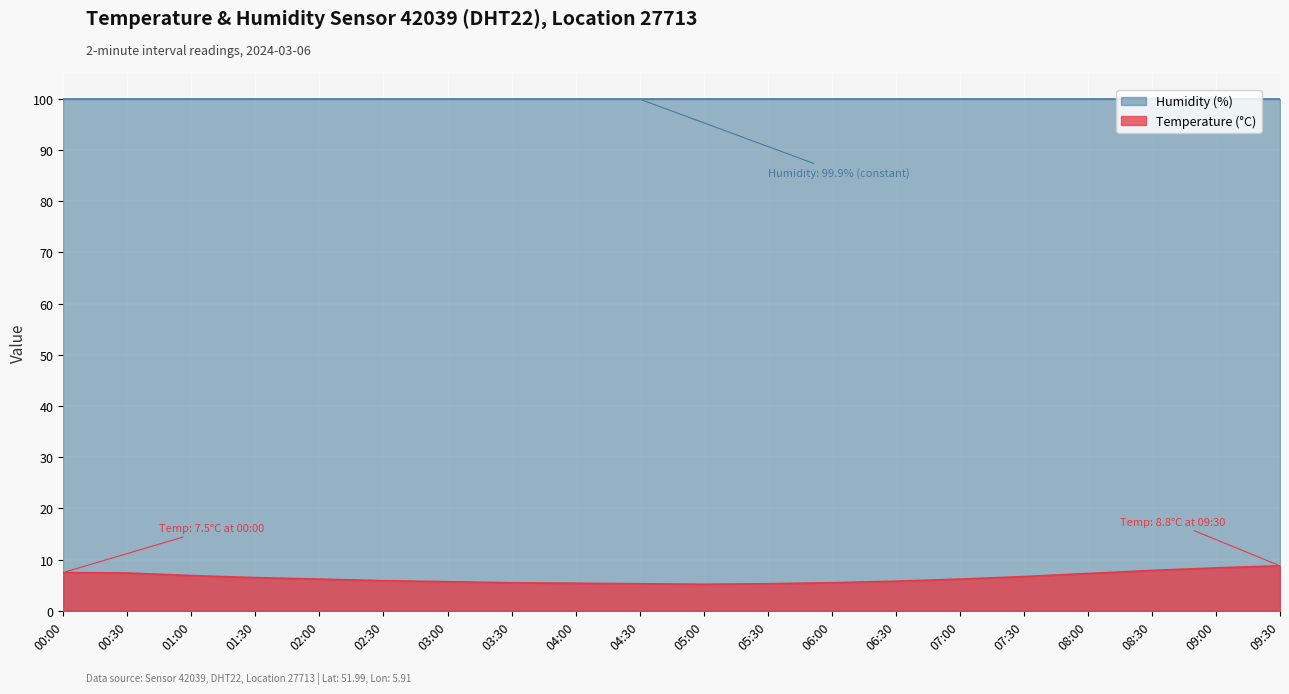

At which label does the data first exceed 6?

00:00